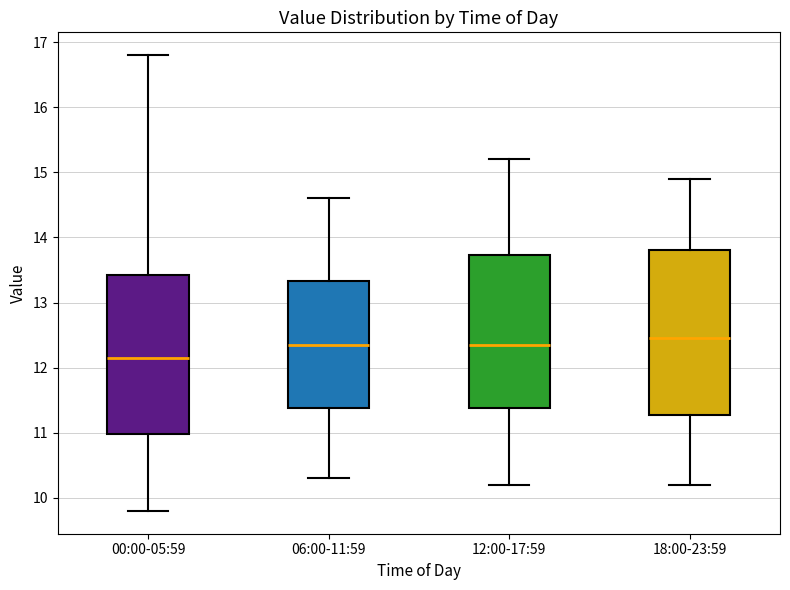

Reading left to right, read every box against the y-axis: the position of its median line, the range the box covers, and the ends of its whiskers. The values are not printed on the chart, so give them approximately, as read against the axis.

00:00-05:59: median 12.2, box 11.0 to 13.4, whiskers 9.8 to 16.8
06:00-11:59: median 12.4, box 11.4 to 13.3, whiskers 10.3 to 14.6
12:00-17:59: median 12.4, box 11.4 to 13.7, whiskers 10.2 to 15.2
18:00-23:59: median 12.5, box 11.3 to 13.8, whiskers 10.2 to 14.9